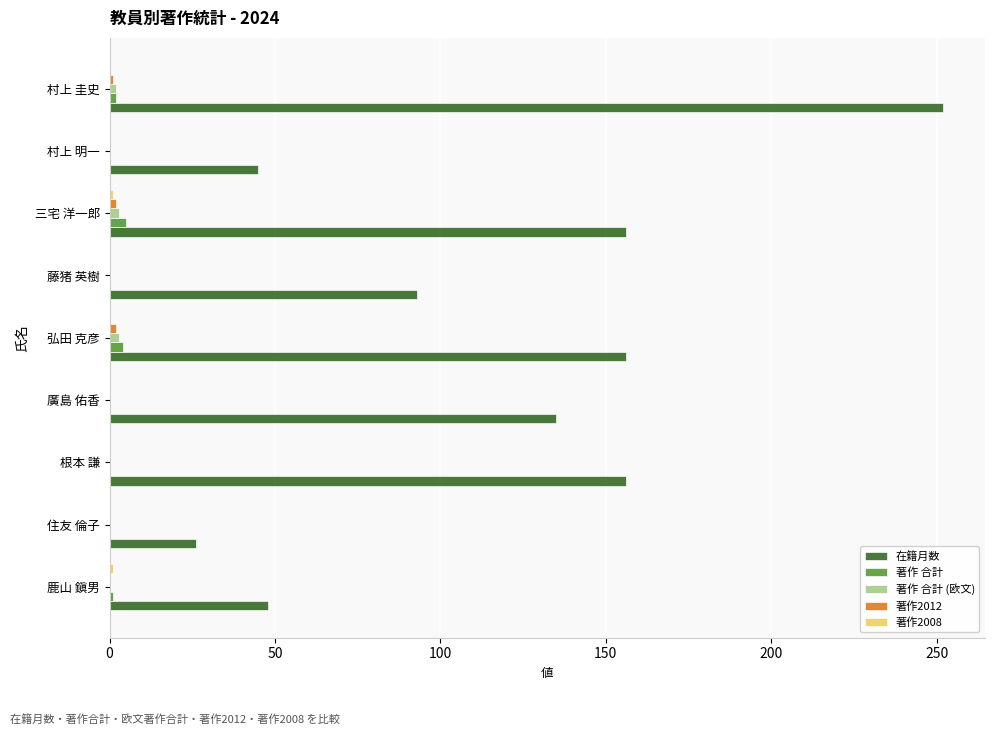

The 在籍月数 series shows 135 at 廣島 佑香. True or false?

True